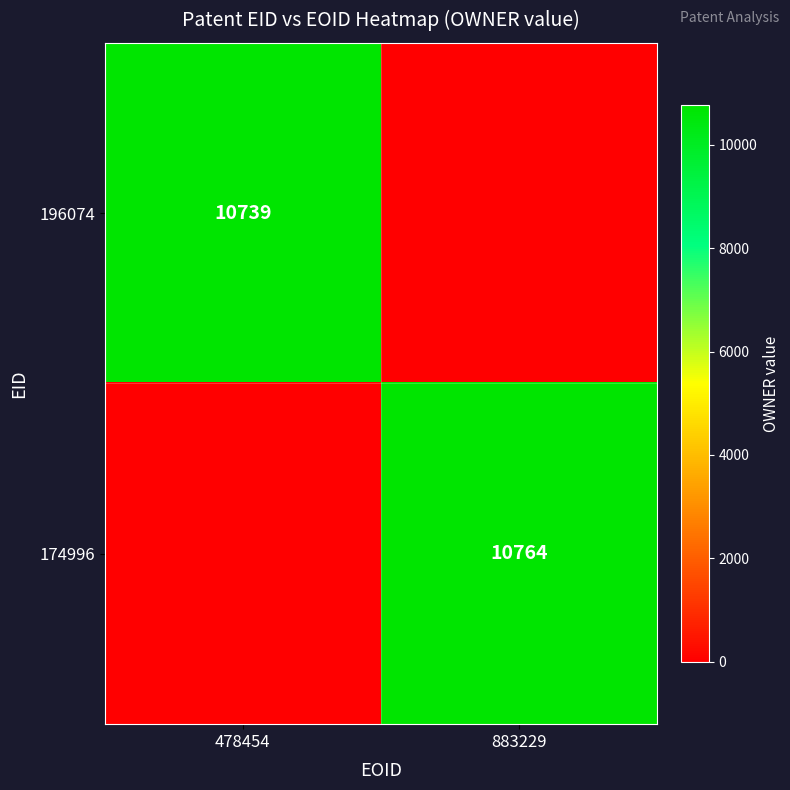

The value of 174996 at 883229 is 18262. True or false?

False